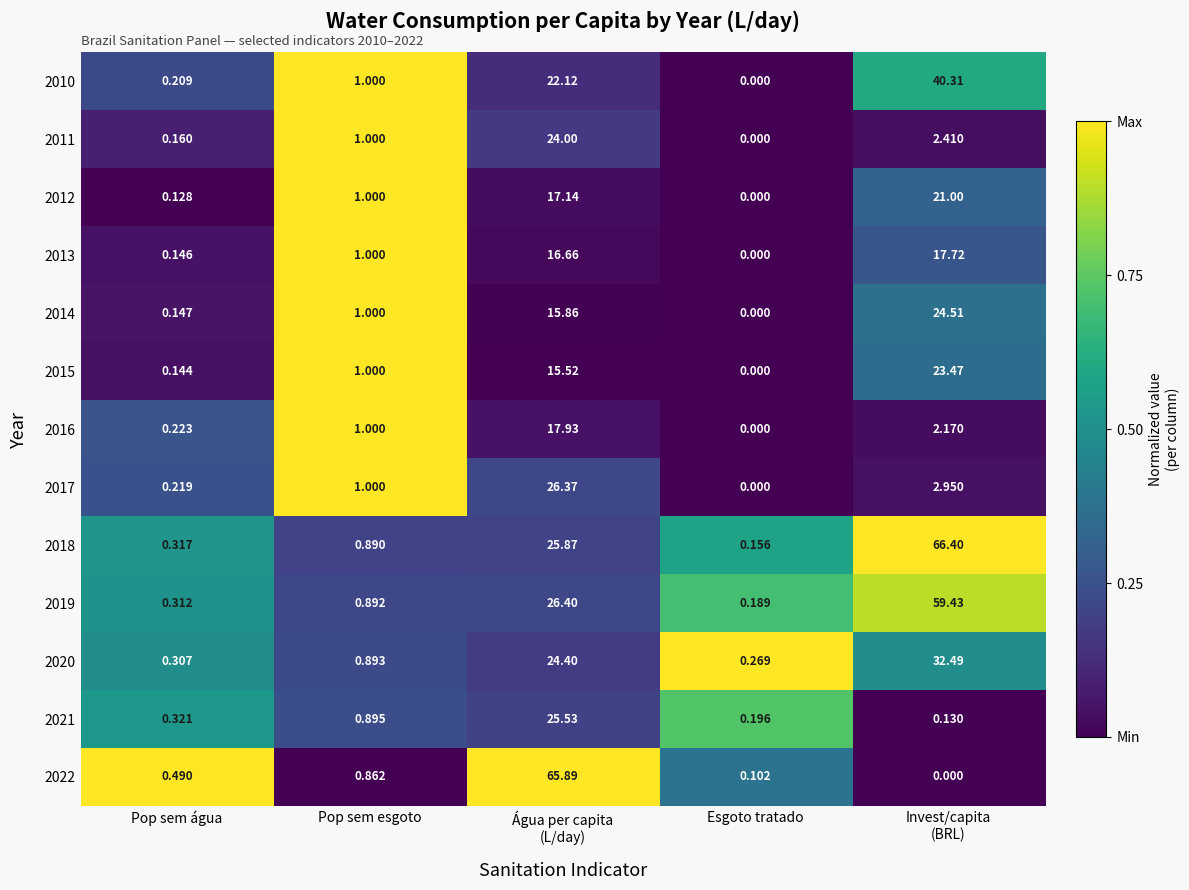

At how many categories does at least one series exceed 0?

5